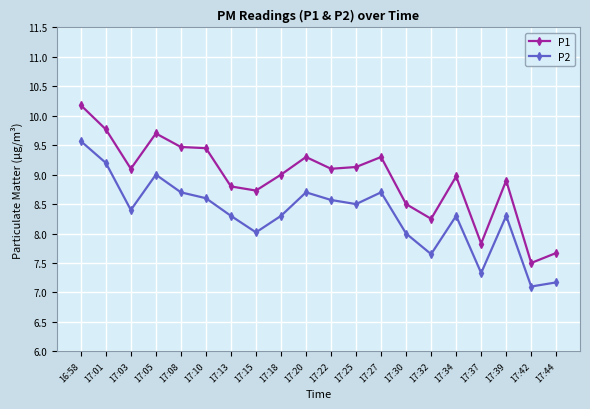

What is the total value across all series at 17:20?

18.0